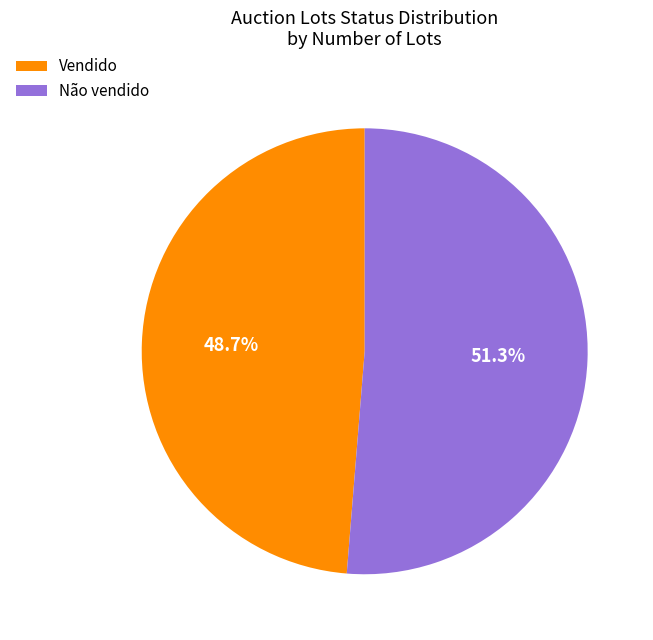

What is the ratio of the value at Não vendido to the value at Vendido?

1.1